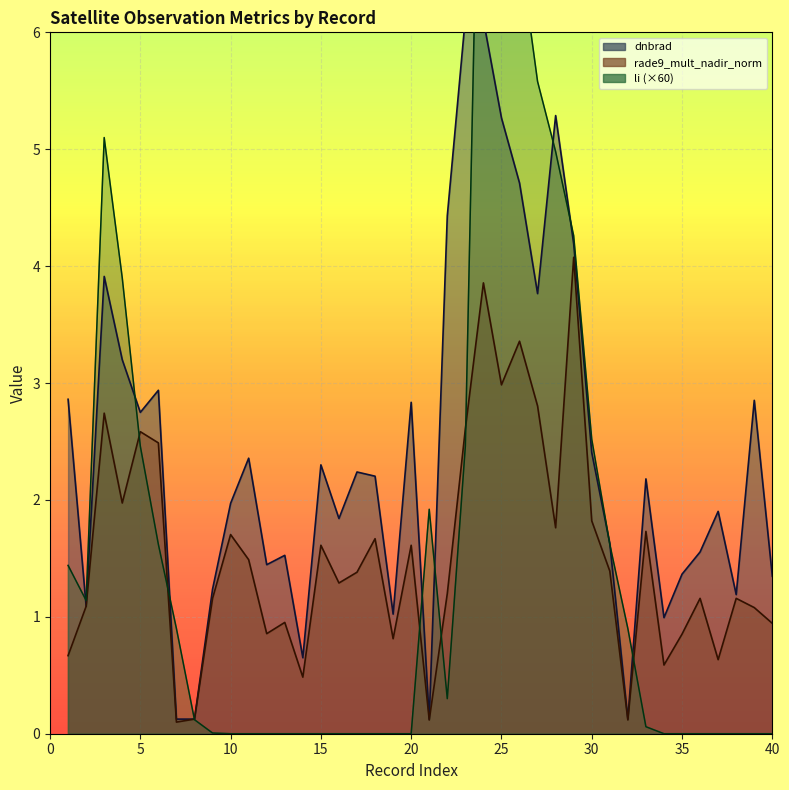

What is the spread (max minus min) of values at 38?

1.2